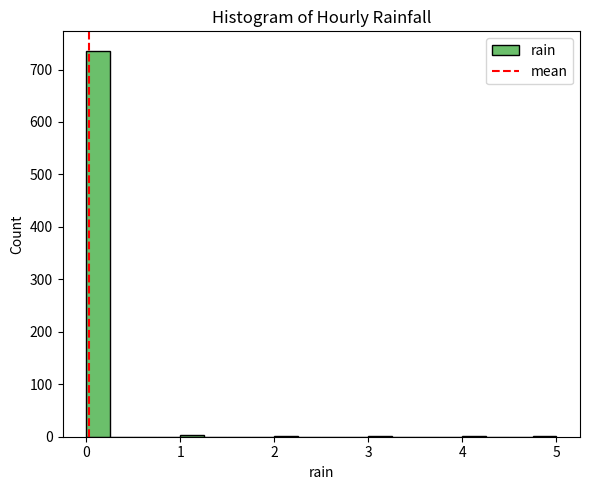

Read against the x-axis, roughly where is the centre of the tallest bar?

0.1